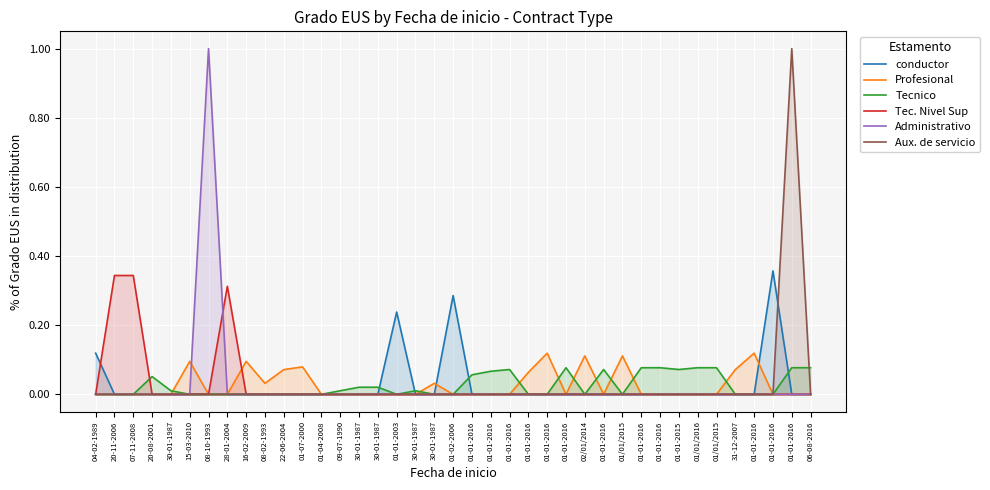

Where is Tec. Nivel Sup nearest to the value 0?

04-02-1989